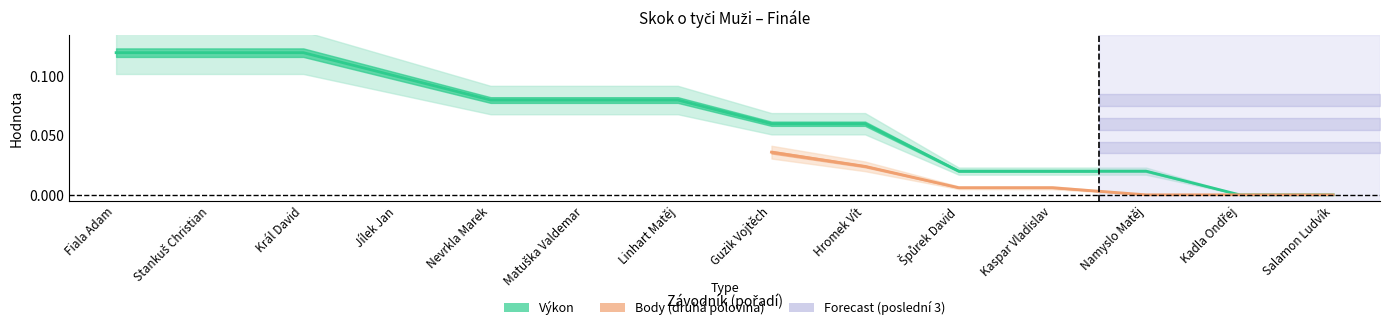

The value at Namyslo Matěj is 0.0. True or false?

False